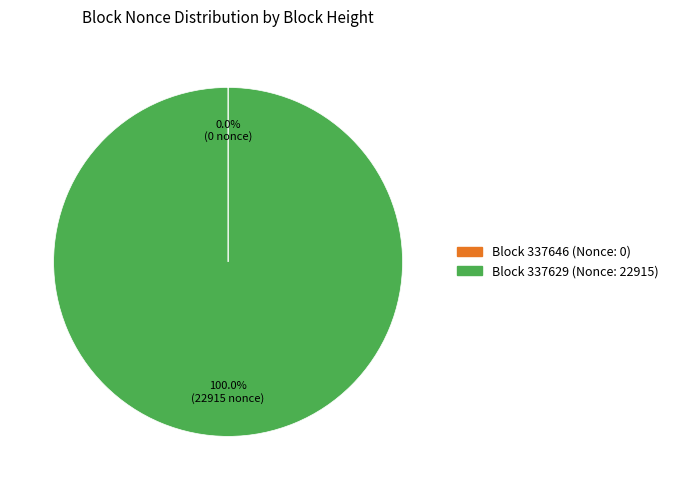

Is there a majority slice in this chart?

Yes